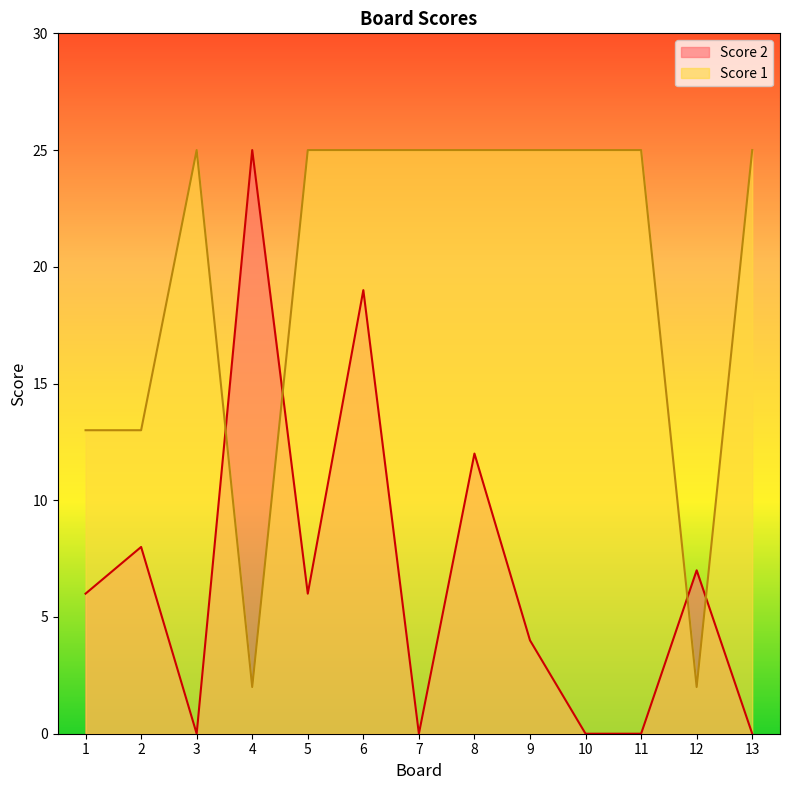

List the series in order of their overall mean, highest first.

Score 1, Score 2